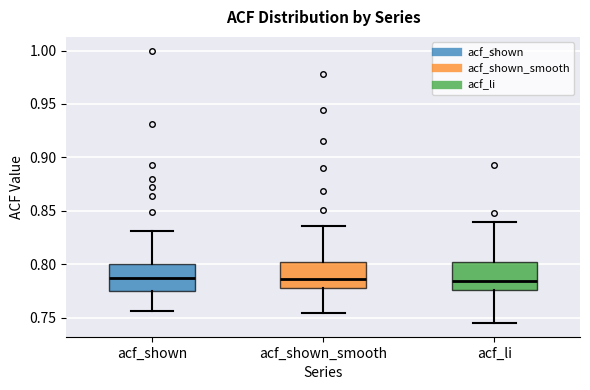

Reading left to right, read every box against the y-axis: the position of its median line, the range the box covers, and the ends of its whiskers. The values are not printed on the chart, so give them approximately, as read against the axis.

acf_shown: median 0.790, box 0.775 to 0.800, whiskers 0.755 to 0.830
acf_shown_smooth: median 0.785, box 0.780 to 0.805, whiskers 0.755 to 0.835
acf_li: median 0.785, box 0.775 to 0.805, whiskers 0.745 to 0.840